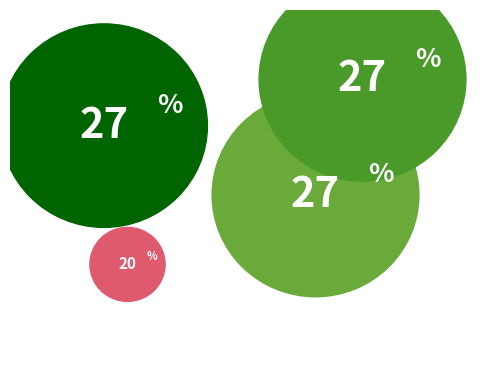

To the nearest percent, what percentage of the pie is Everyone Wants to Know?

27%